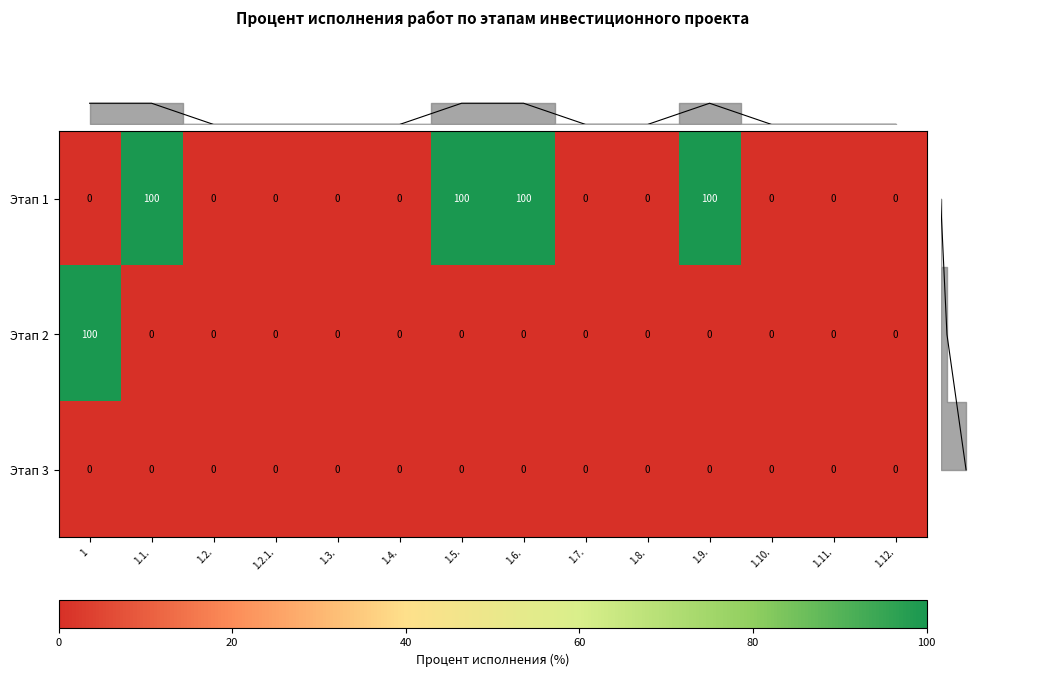

The value of Этап 2 at 1.7. is -52. True or false?

False